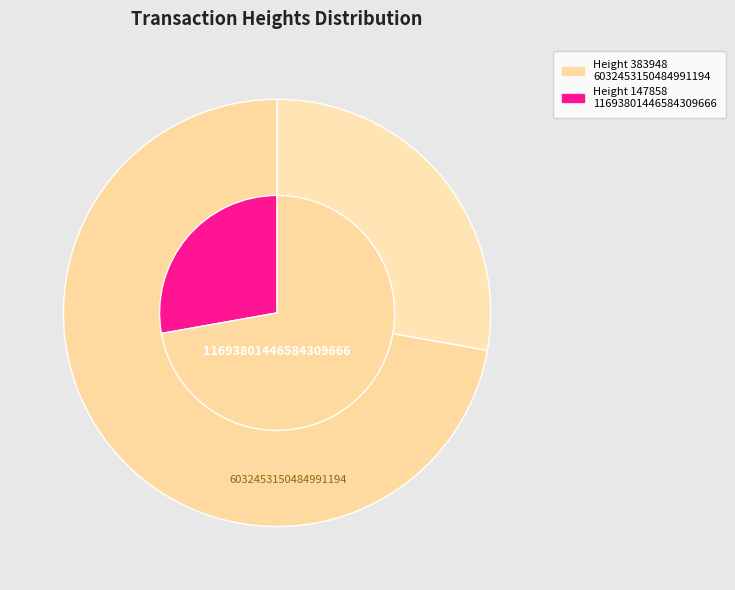

Rank the categories by value from lowest to highest.

147858, 383948